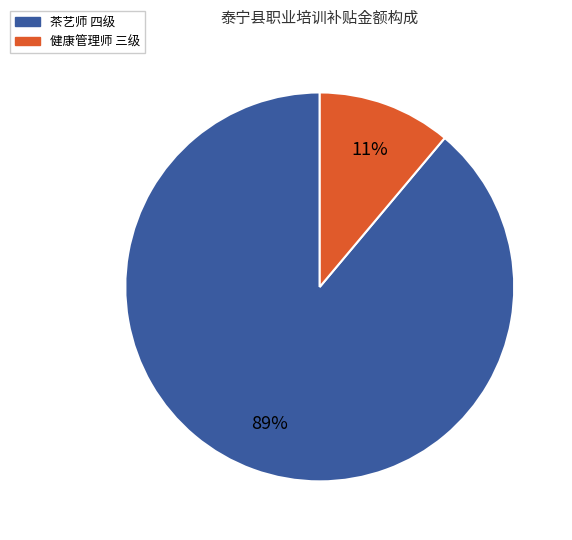

To the nearest percent, what is the difference between the largest and smallest slice percentages?

78%